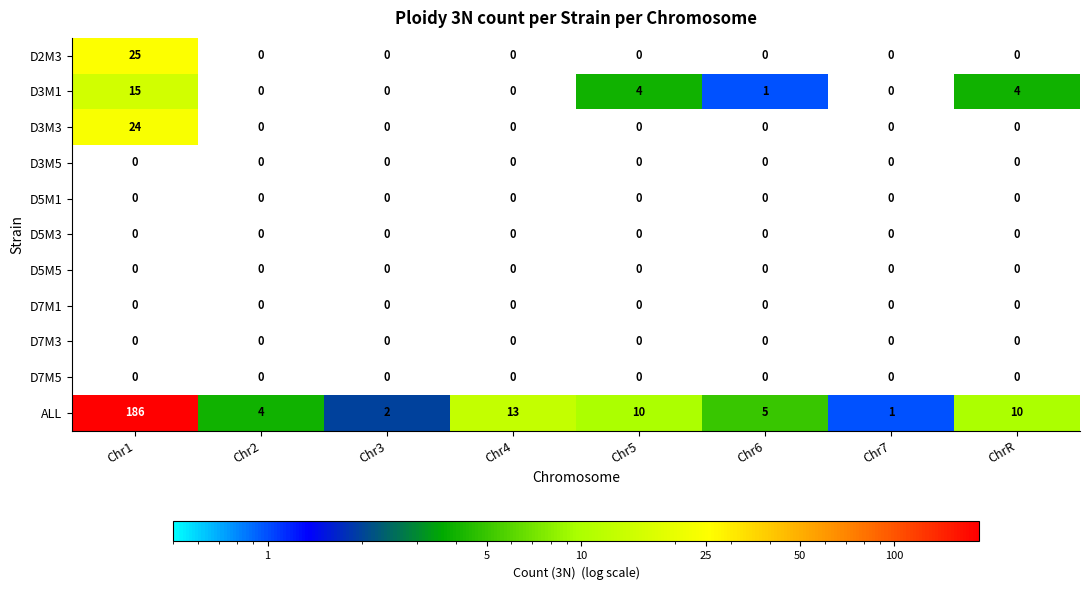

Read the ALL value at ChrR, to the nearest 5.

10